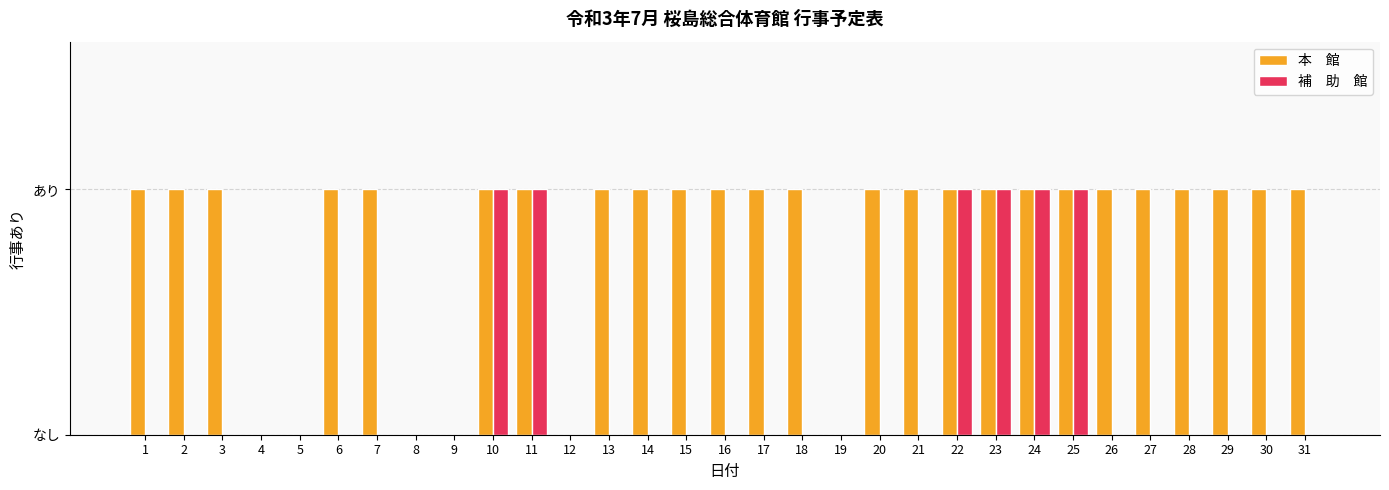

Are the bars grouped side by side (vs. stacked)?

Yes